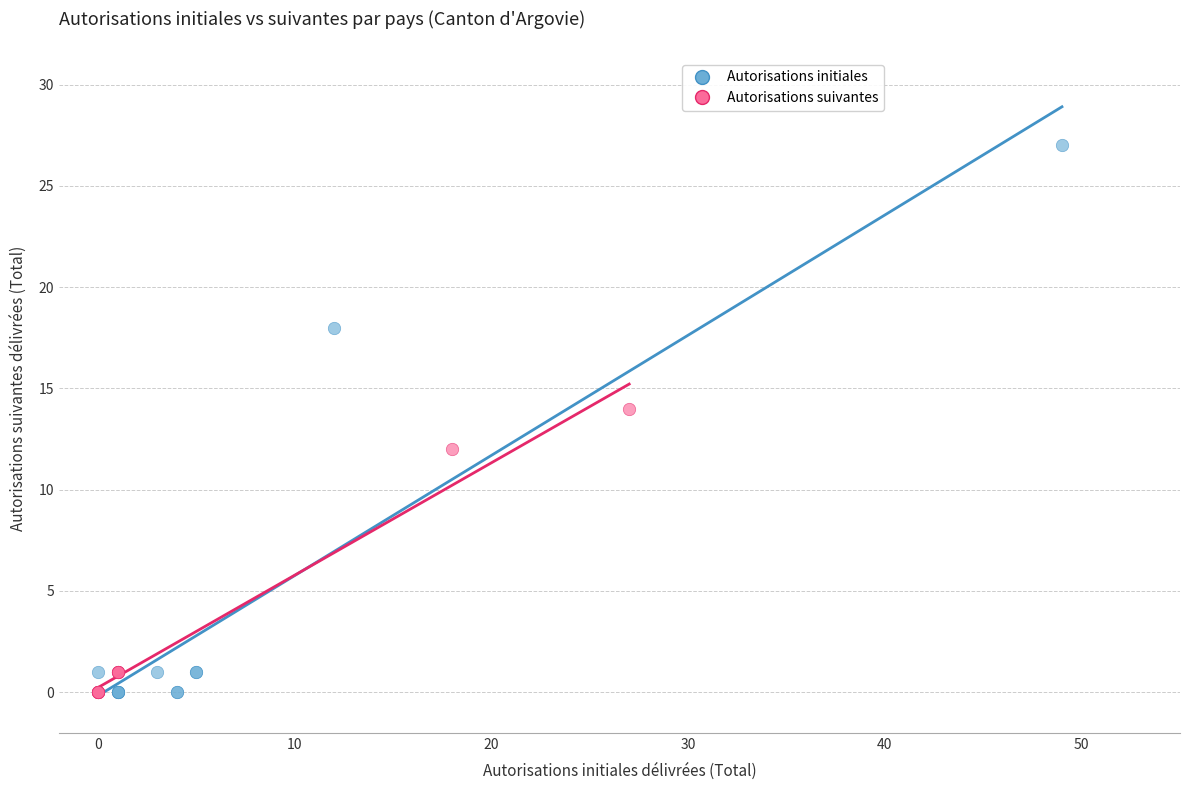

Which series has the widest spread of Y values?

Autorisations initiales